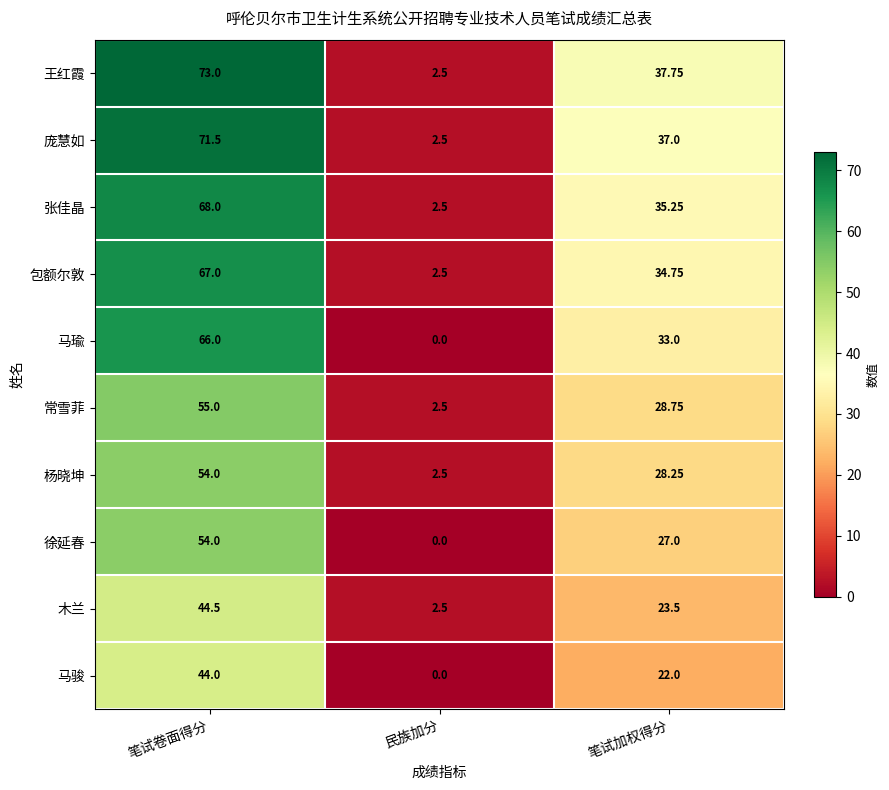

At which label is 马骏 closest to 22?

笔试加权得分